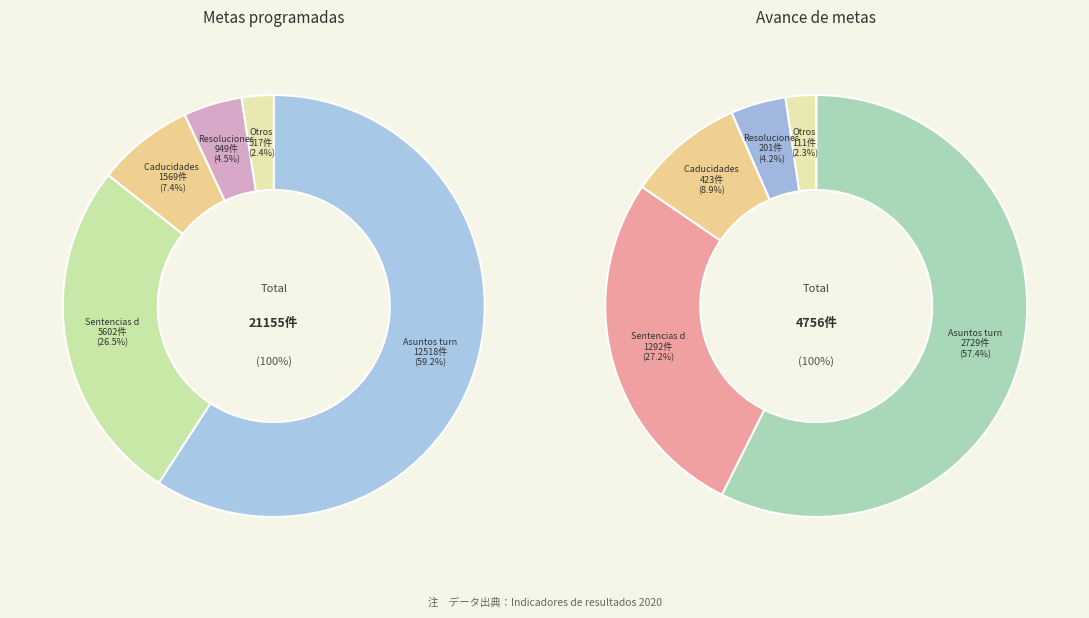

To the nearest percent, what is the combined percentage of 8 and 4?

12%